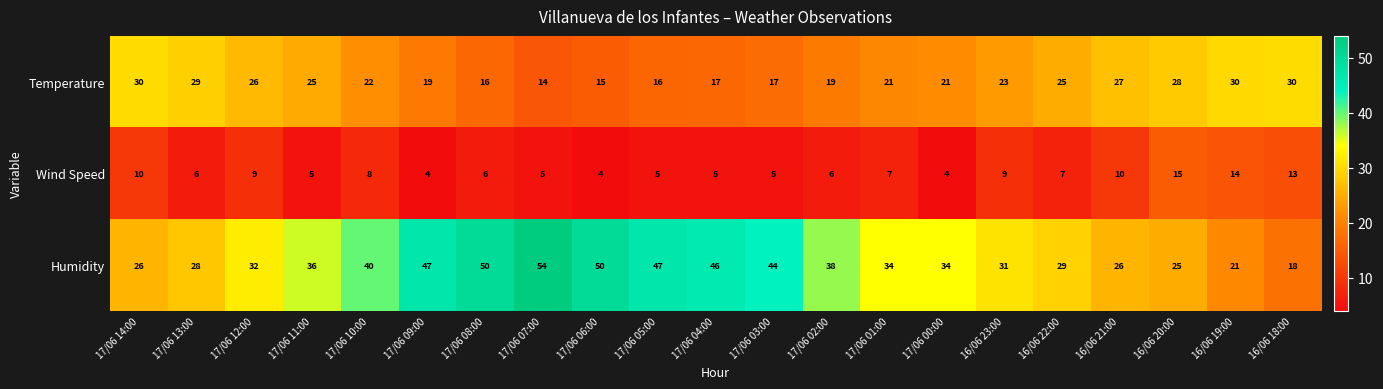

Is it true that Temperature equals 22 at 17/06 07:00?

False